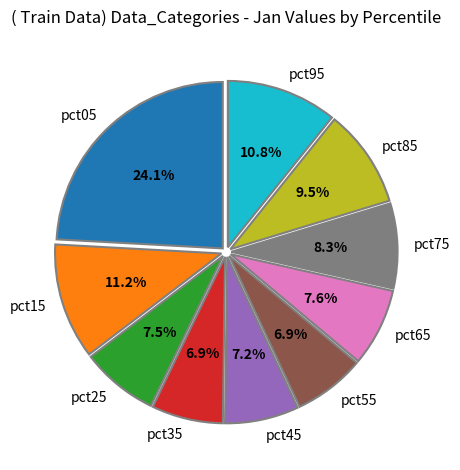

Which slice is the largest?

pct05